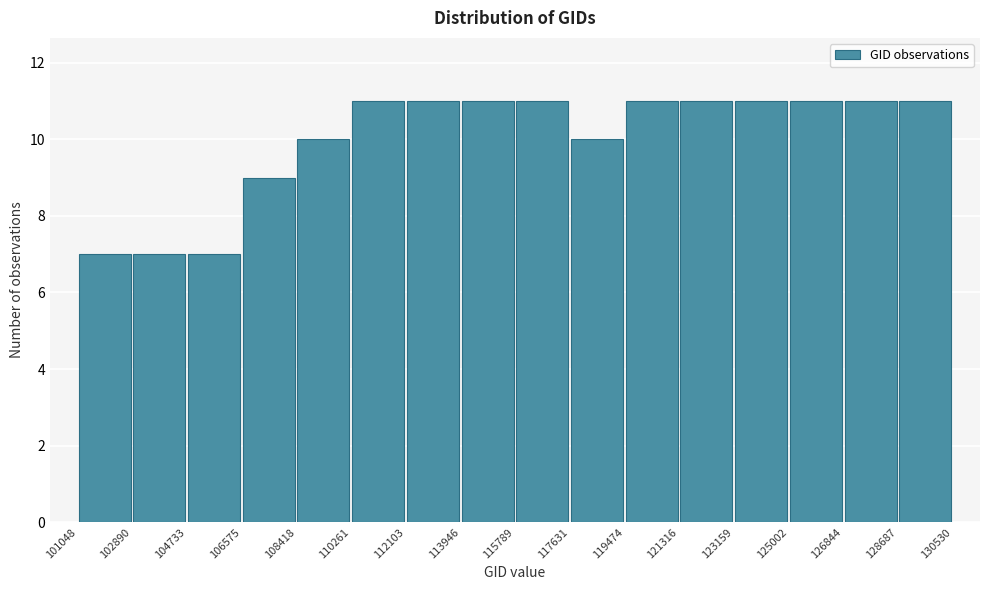

How tall is the bar that spans 126844 to 128687 on the x-axis? The values are not printed on the chart, so give them approximately, as read against the axis.

11